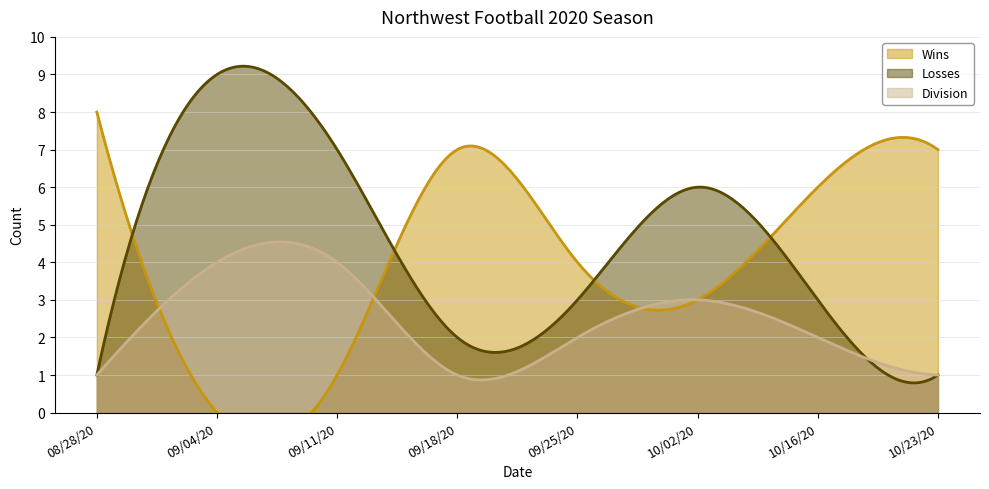

Is it true that Losses equals 0 at 09/18/20?

False